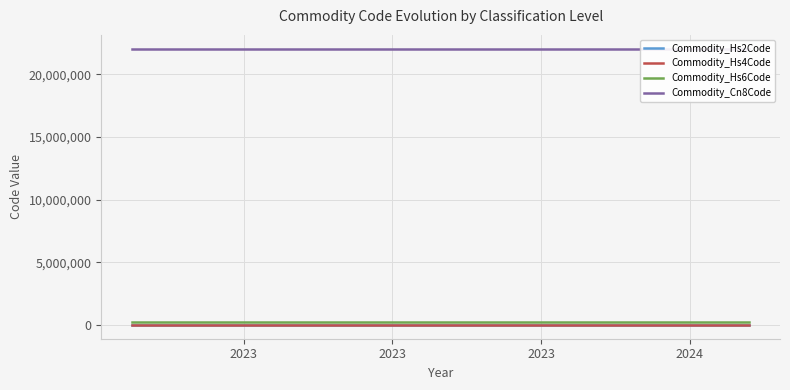

How many distinct data groups are displayed?

4